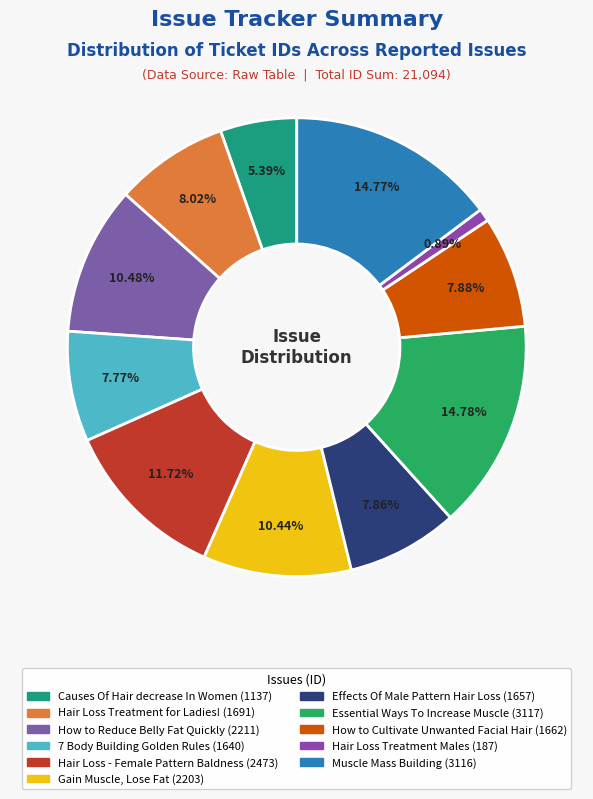

What is the change in value from How to Reduce Belly Fat Quickly to Muscle Mass Building?

+905